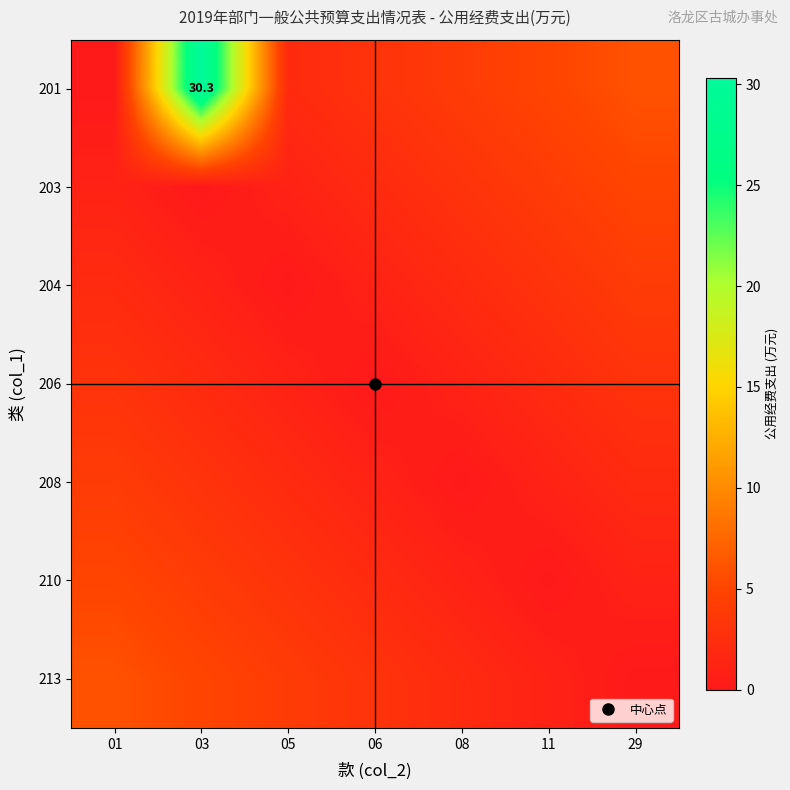

Is it true that 213 equals 1.8 at 11?

False